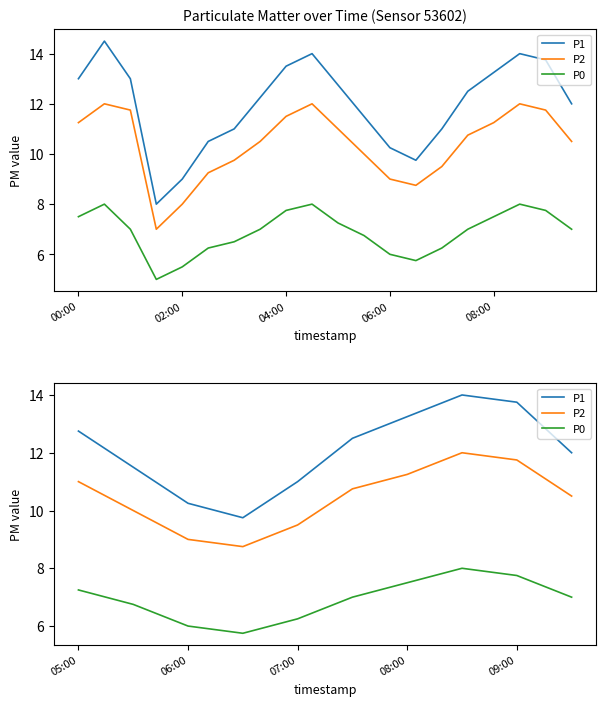

Which series changed the most between 02:00 and 06:00?

P1